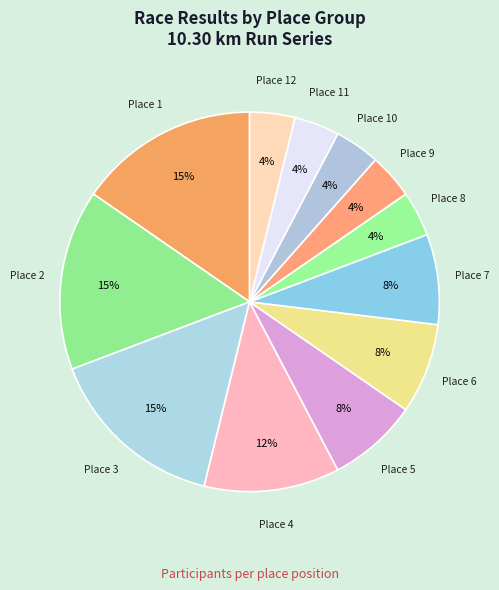

How many segments does this pie chart have?

12